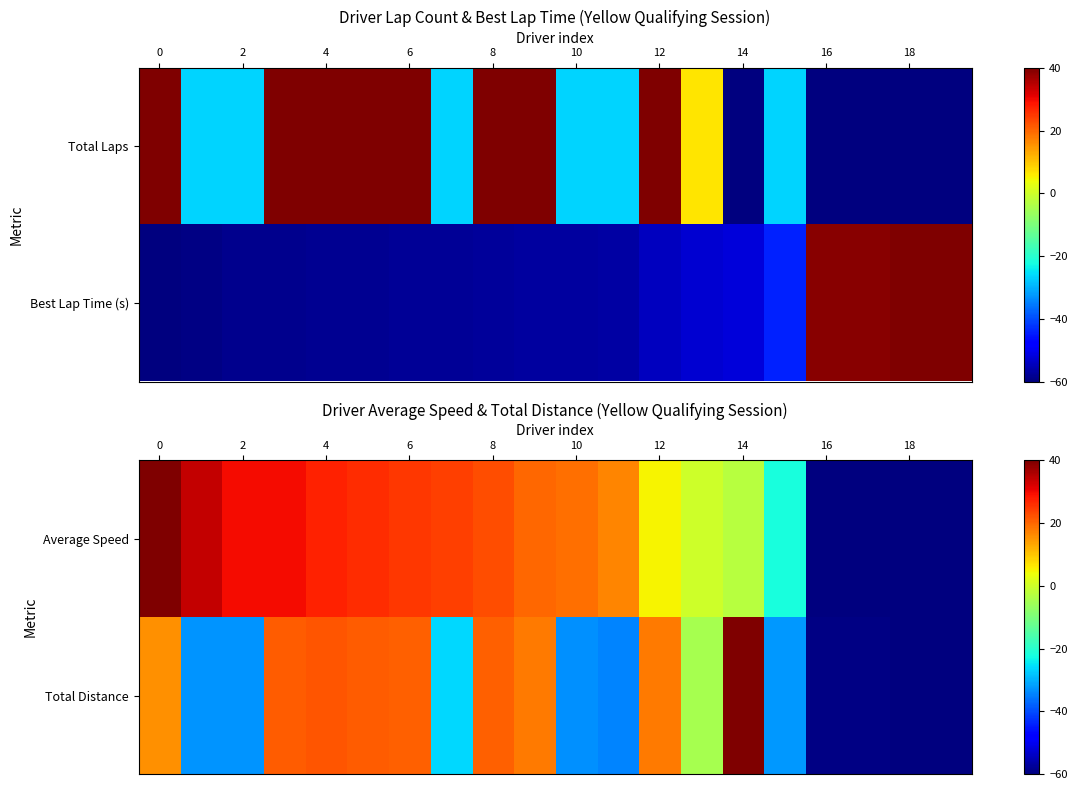

How many values in the Total Distance series exceed -4?

9